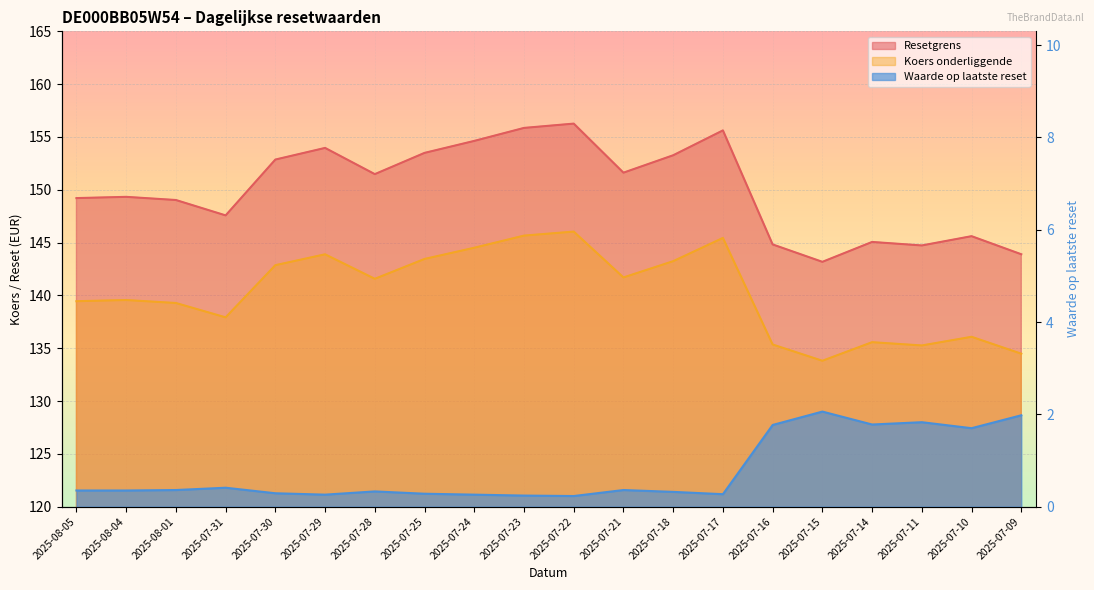

Is it true that Koers onderliggende equals 237.5 at 2025-07-22?

False